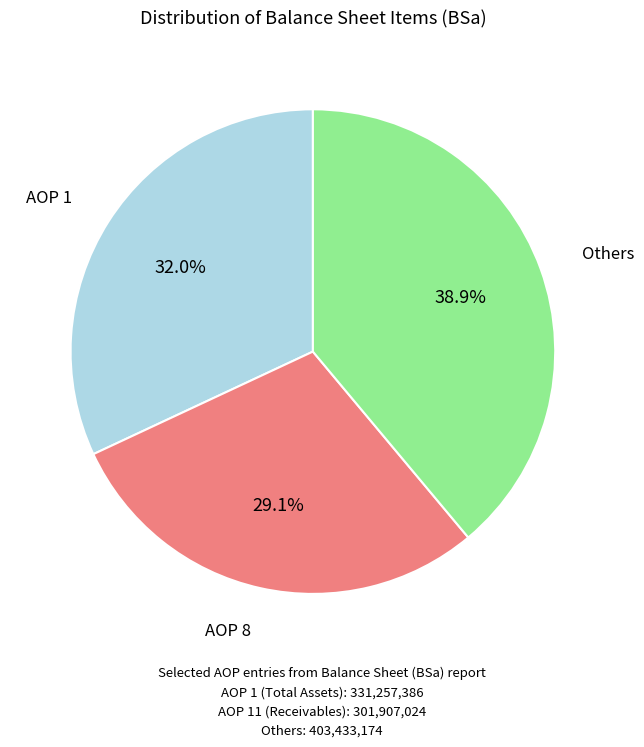

Which category has the smallest portion of the pie?

AOP 8